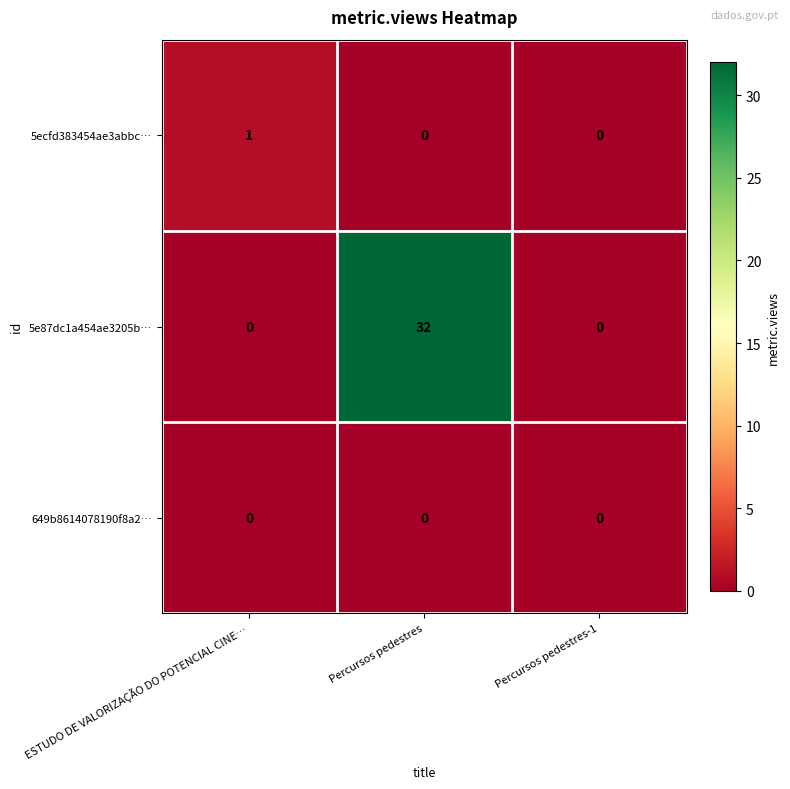

What is the difference between the highest and lowest values at Percursos pedestres?

32